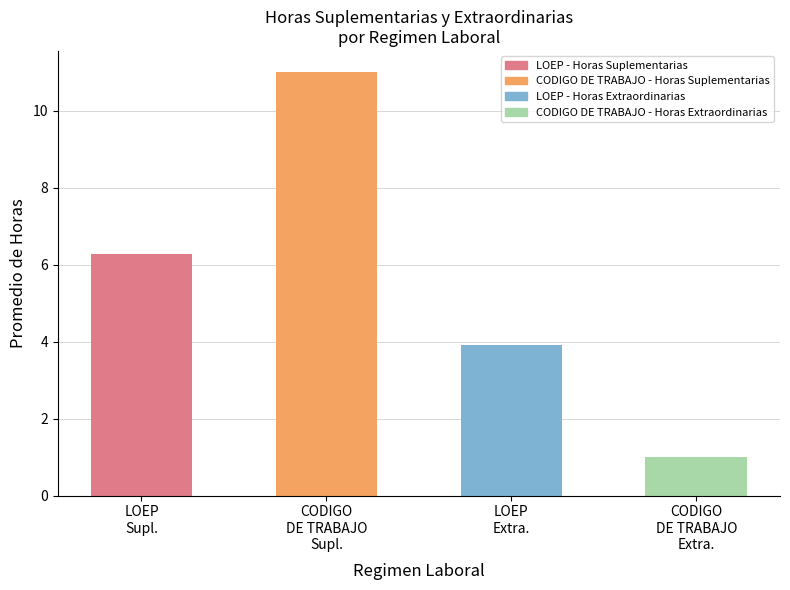

What is the average value?

5.5